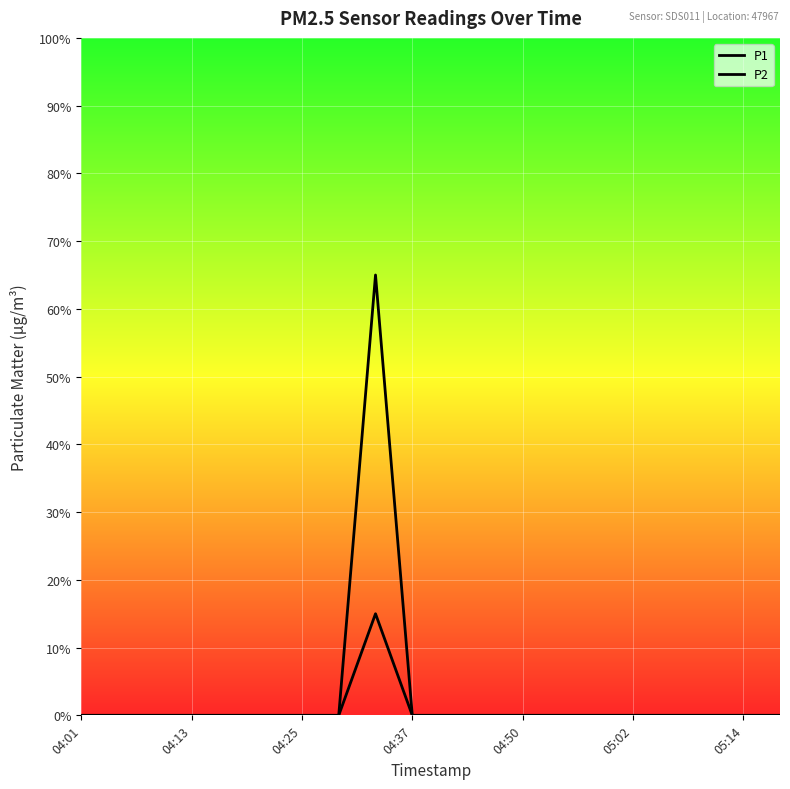

What is the label of the 14th point from the right?

04:25